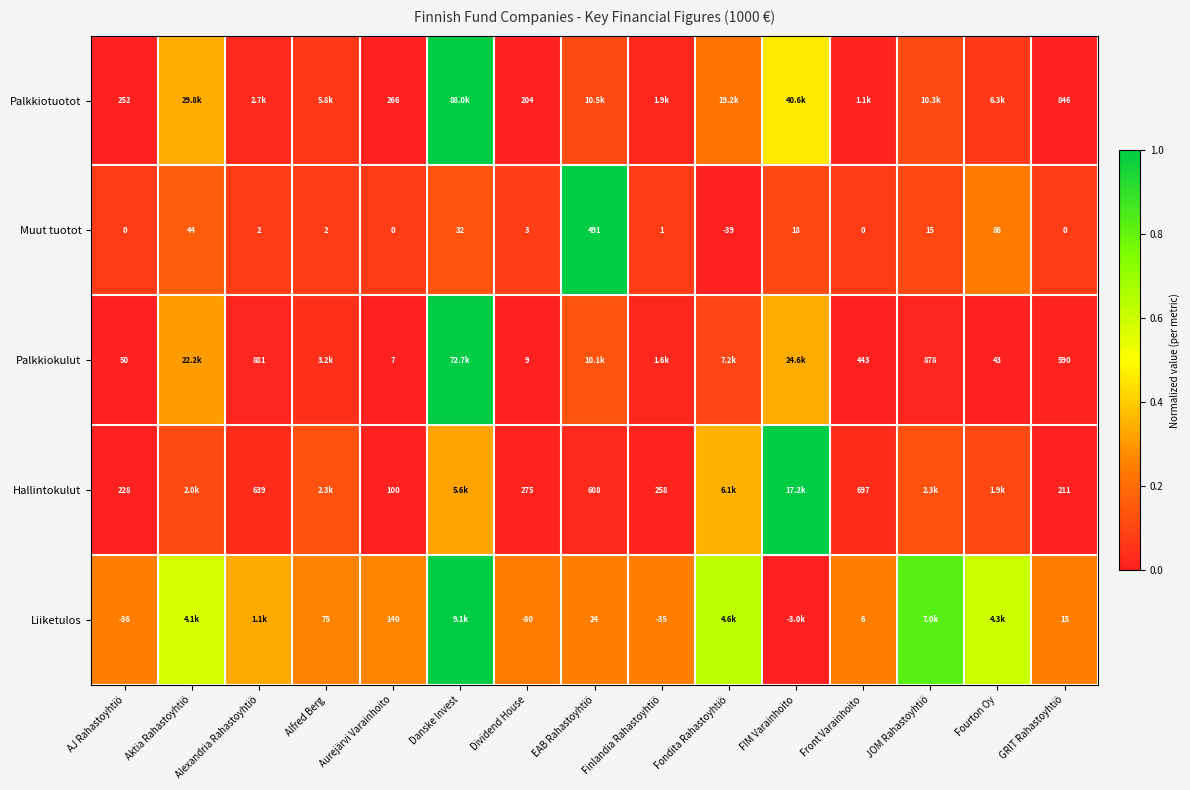

Rank the series at AJ Rahastoyhtiö from highest to lowest value.

Palkkiotuotot, Hallintokulut, Palkkiokulut, Muut tuotot, Liiketulos